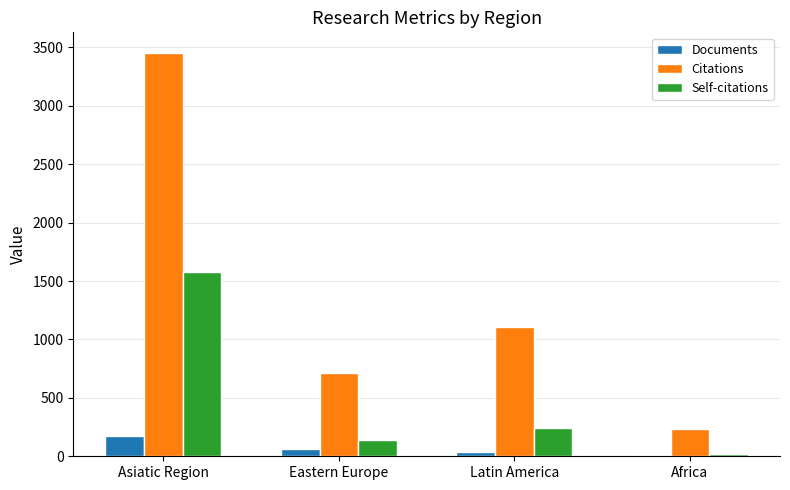

What is the smallest value displayed?

13